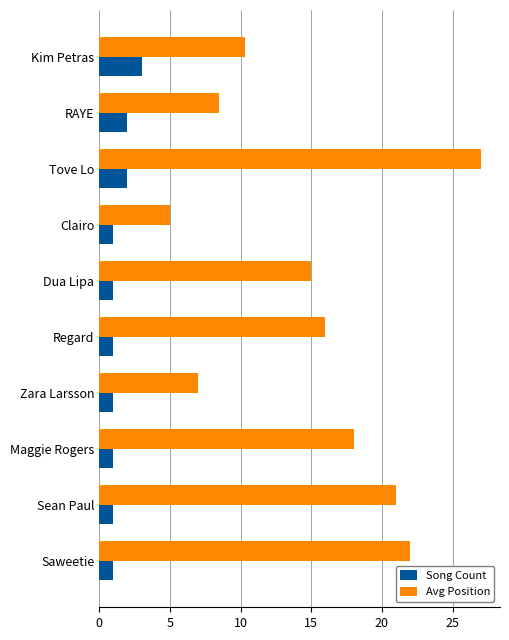

What is the difference between the highest and lowest values at Clairo?

4.0